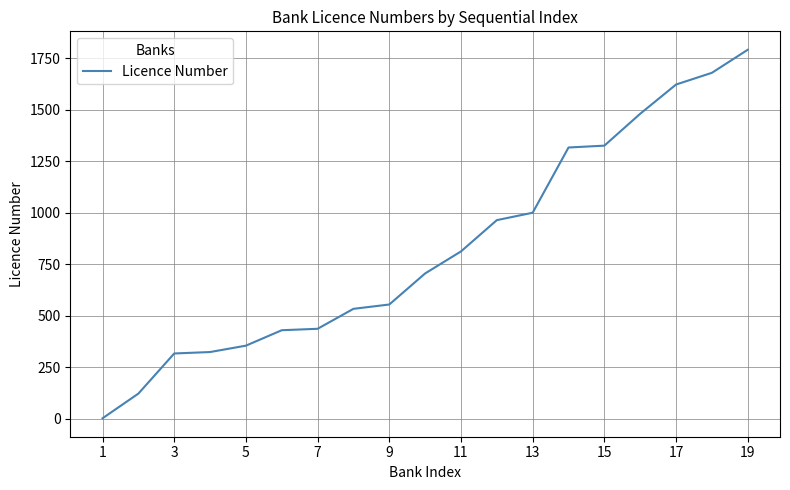

What is the greatest value displayed?

1792